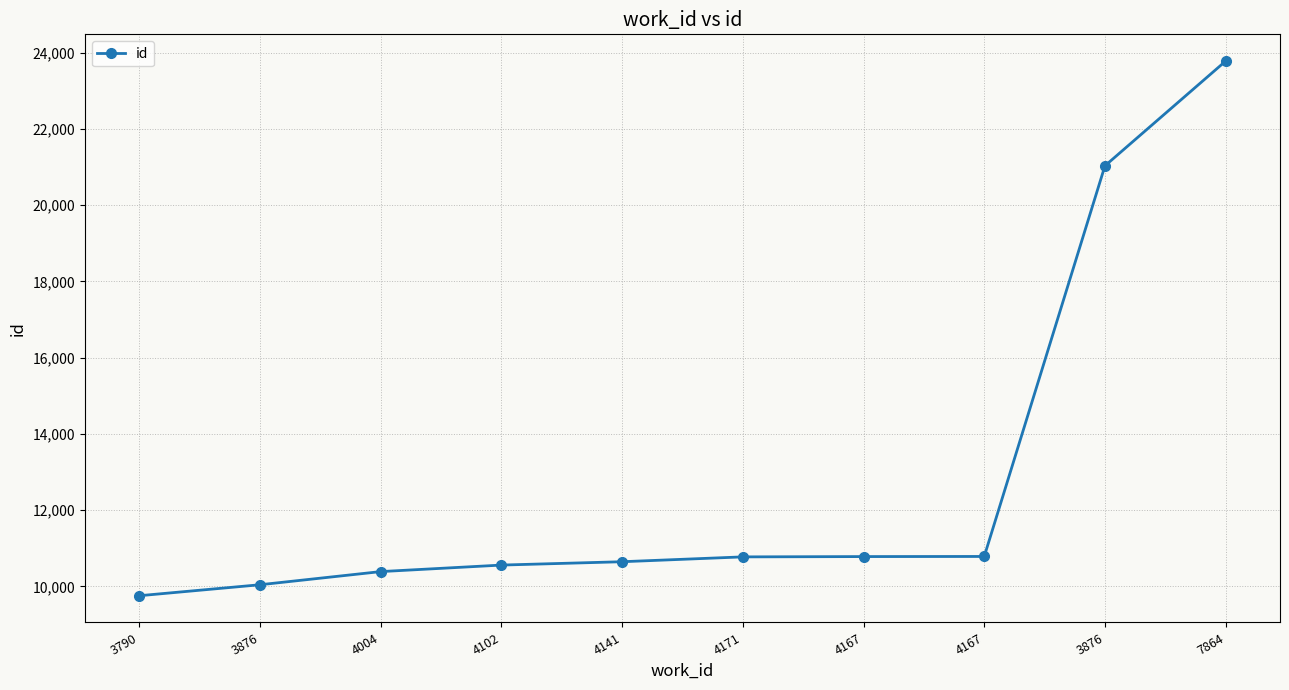

What is the sum of the values at 3876 and 7864?

44809